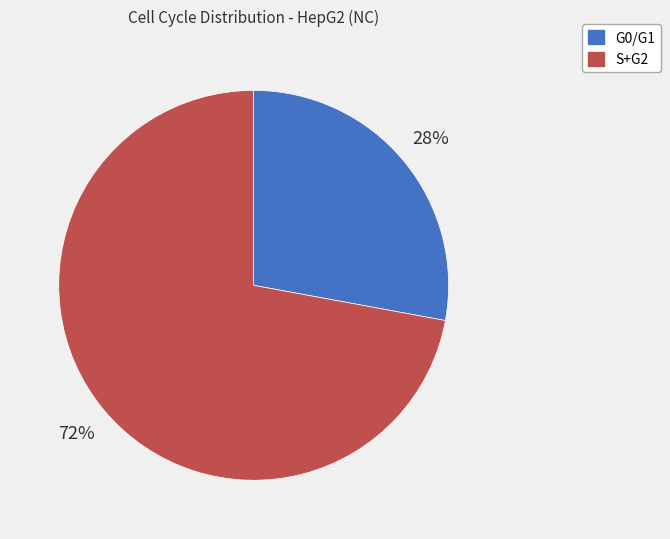

To the nearest percent, what is the difference between the largest and smallest slice percentages?

44%